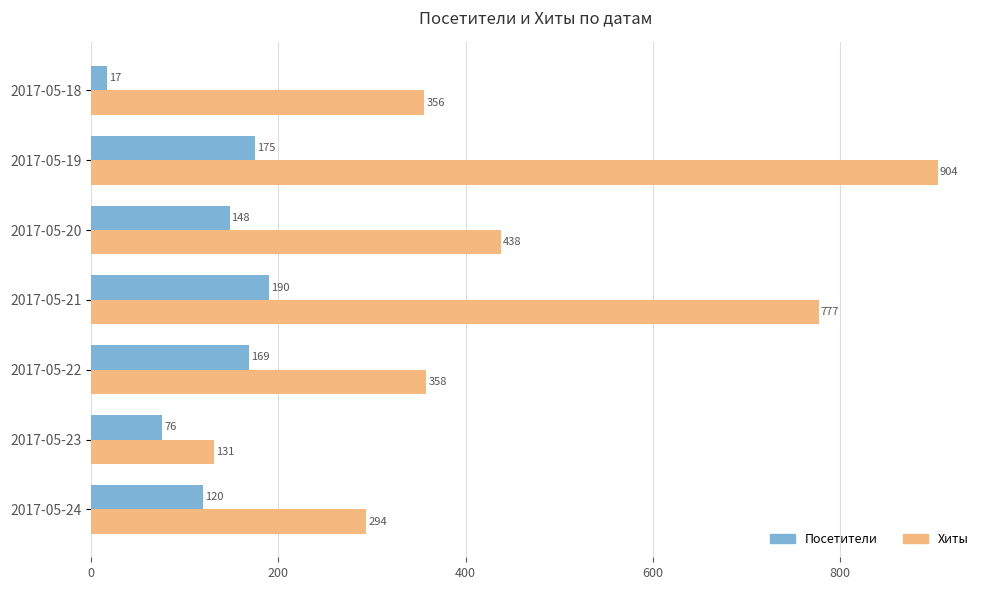

How many data points does each series have?

7